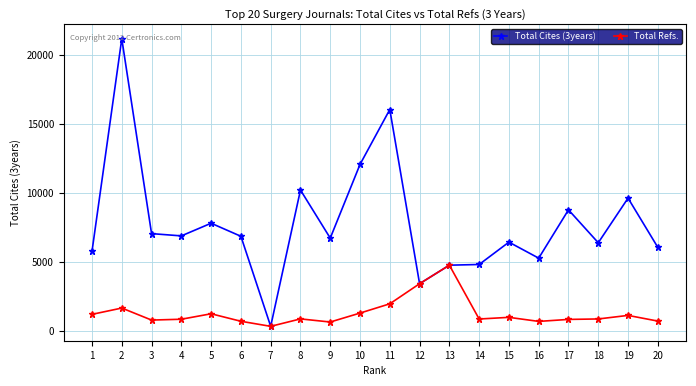

True or false: Total Refs. has more than 1 interior local peaks.

True